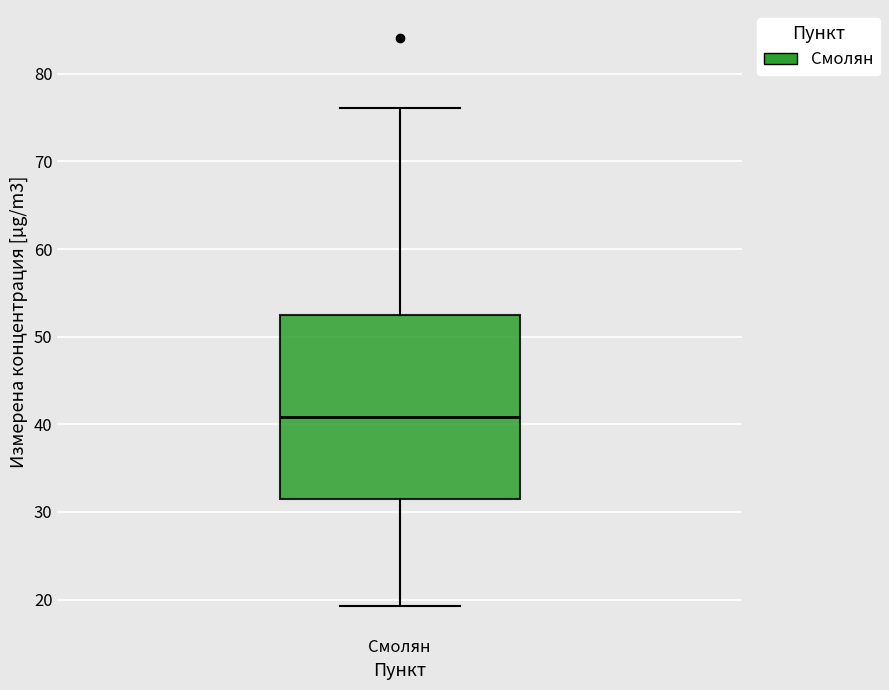

Where does the lower whisker of the box for Смолян end on the y-axis? The values are not printed on the chart, so give them approximately, as read against the axis.

19